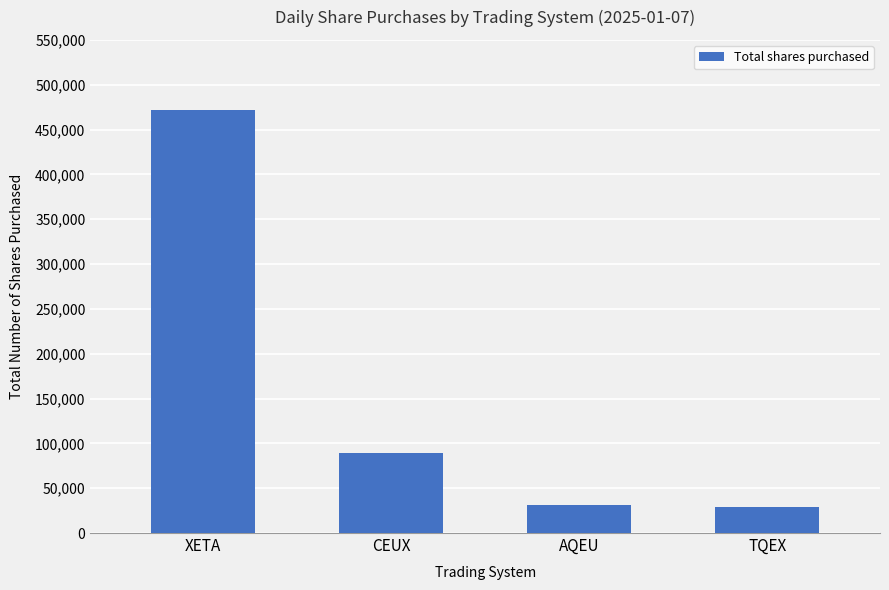

True or false: the data shows 31466 at AQEU.

True